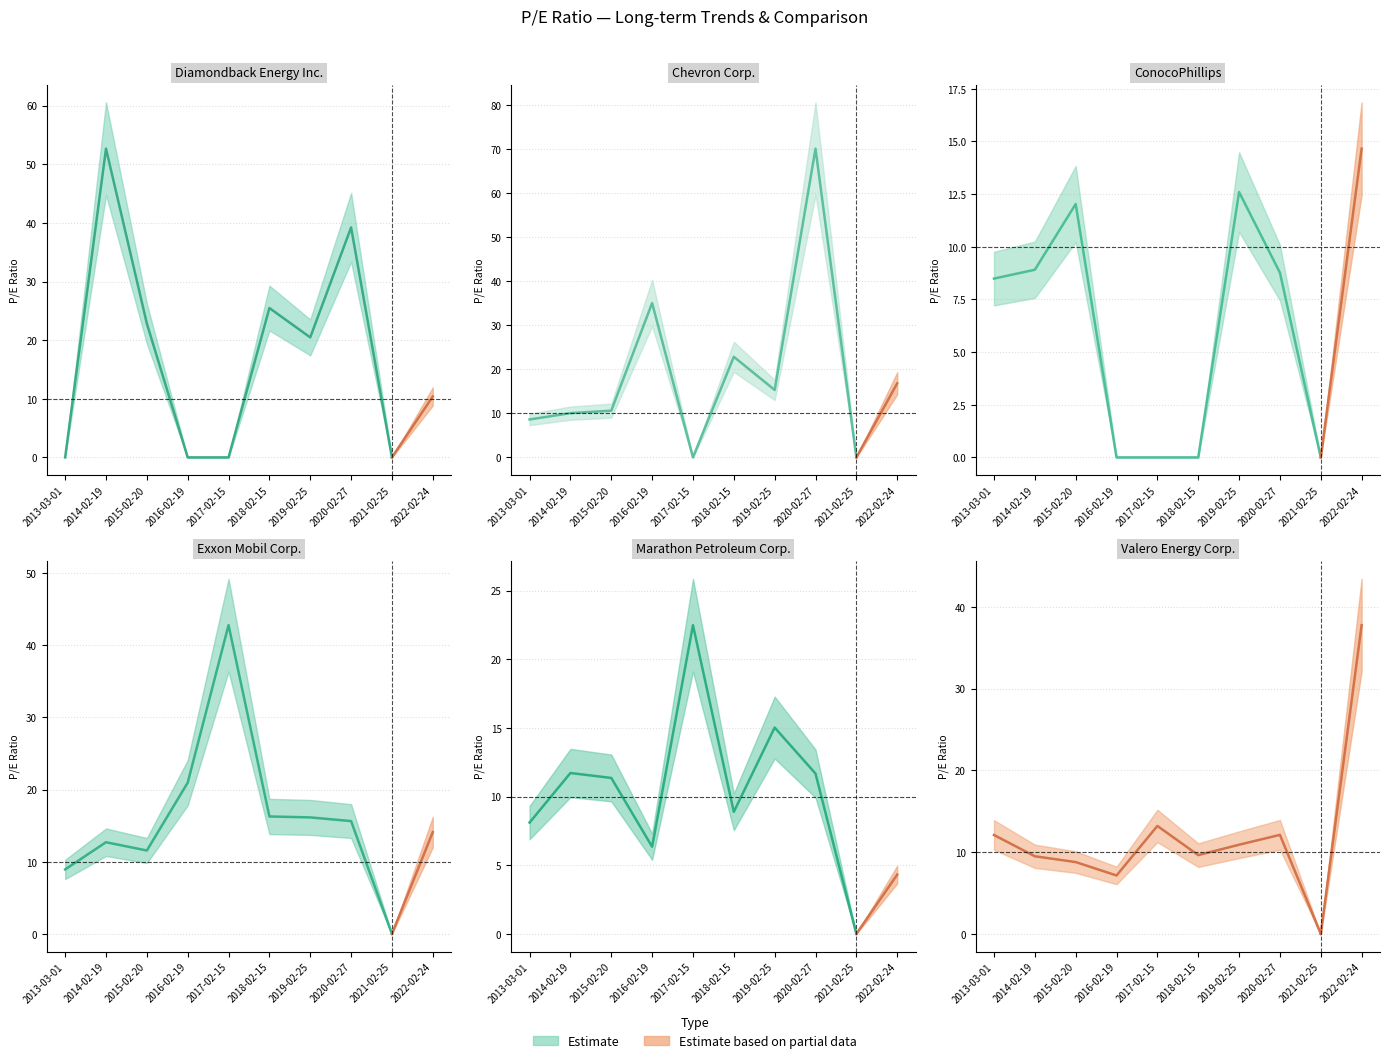

Reading right to left, list all the values displayed in this chart.

Diamondback Energy Inc.: 10.4	0.0	39.2	20.5	25.5	0.0	0.0	22.8	52.7	0.0
Chevron Corp.: 16.8	0.0	70.1	15.3	22.8	0.0	35.0	10.6	10.0	8.6
ConocoPhillips: 14.7	0.0	8.8	12.6	0.0	0.0	0.0	12.0	8.9	8.5
Exxon Mobil Corp.: 14.1	0.0	15.6	16.1	16.3	42.8	21.0	11.6	12.7	8.9
Marathon Petroleum Corp.: 4.3	0.0	11.7	15.0	8.9	22.5	6.3	11.4	11.7	8.1
Valero Energy Corp.: 37.8	0.0	12.1	10.9	9.6	13.2	7.2	8.8	9.5	12.1